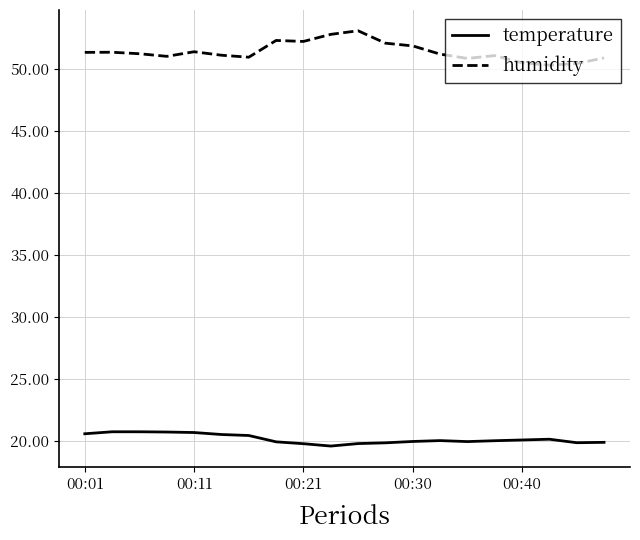

True or false: humidity and temperature cross at least once.

False